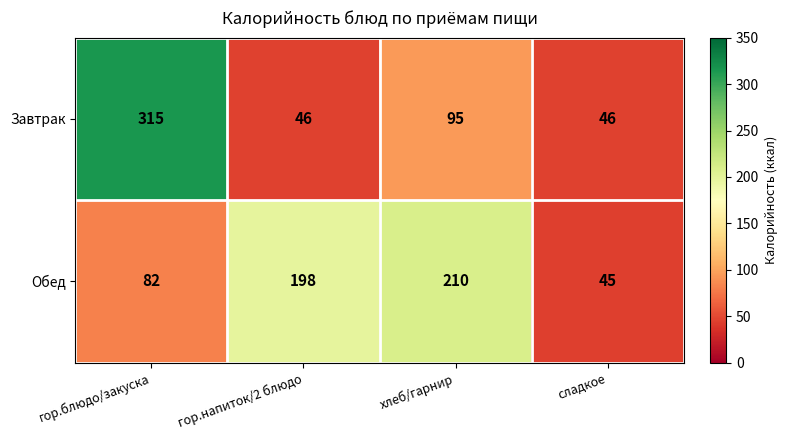

At which category is the sum across all series the highest?

гор.блюдо/закуска